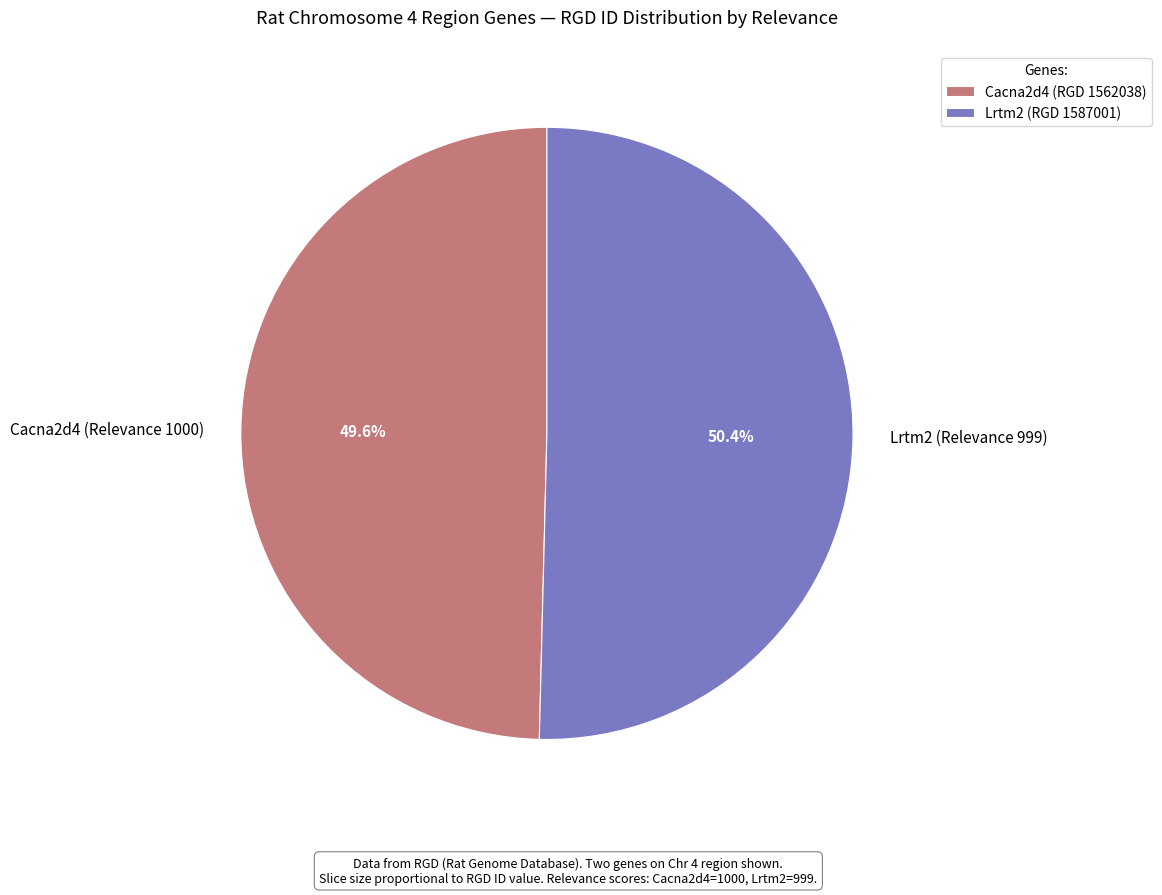

Which has a higher value, Cacna2d4 (Relevance 1000) or Lrtm2 (Relevance 999)?

Lrtm2 (Relevance 999)